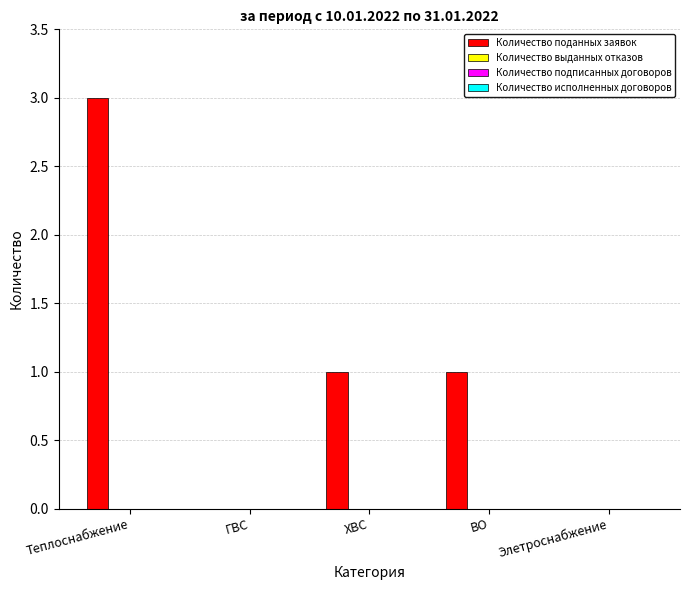

What is the sum of all values?

5